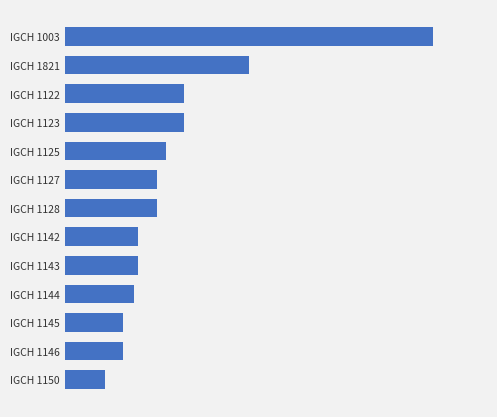

What is the difference between the maximum and second lowest values?

337